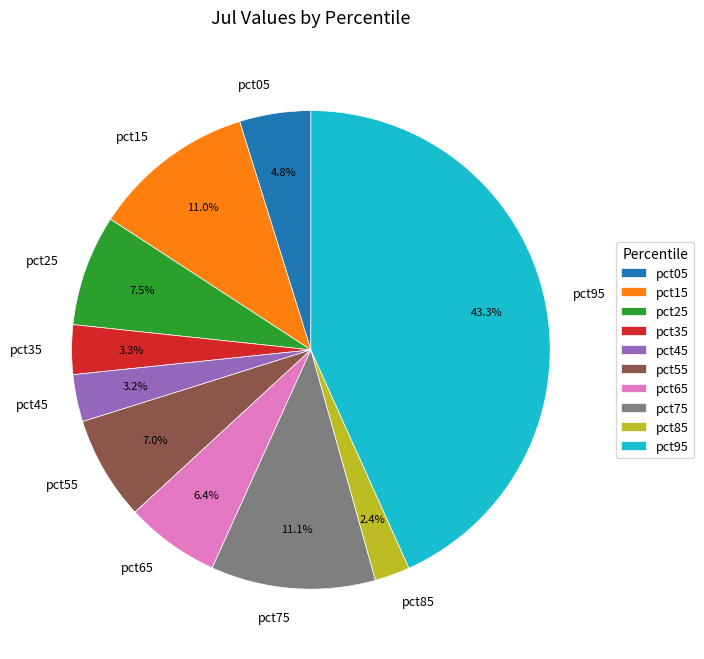

Is it true that pct95 is 43% of the pie?

True